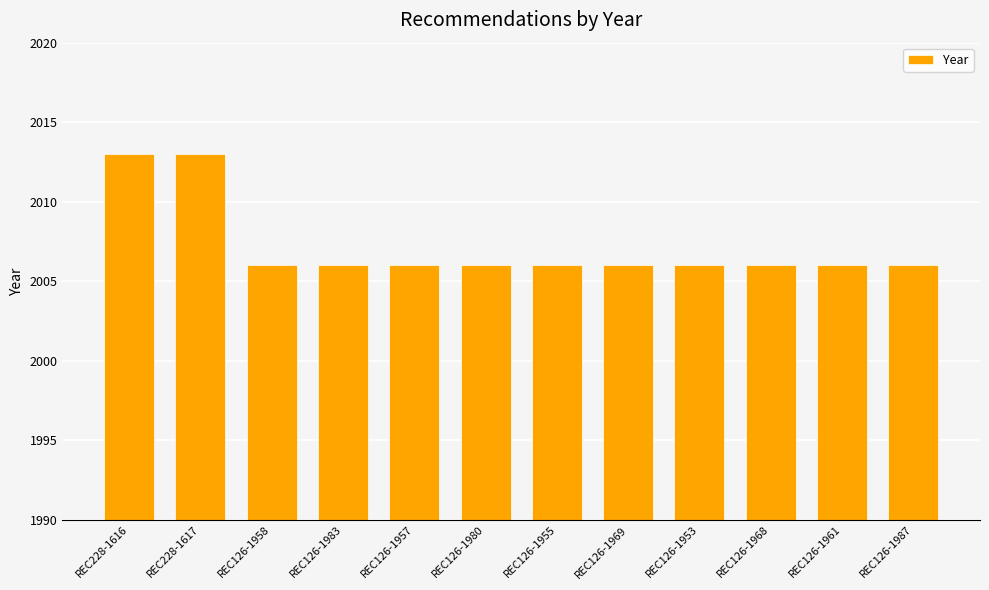

What is the difference between the maximum and second lowest values?

7